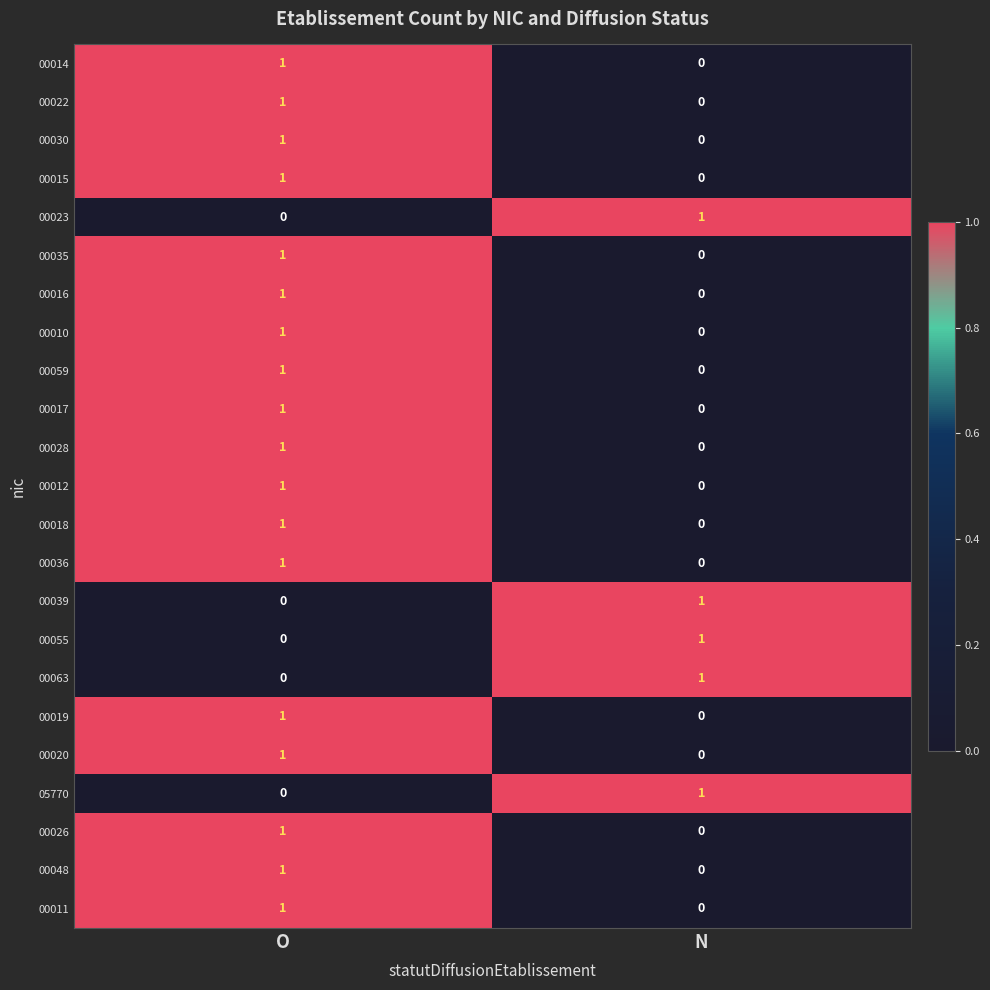

Rank the categories by 00063 value from highest to lowest.

N, O